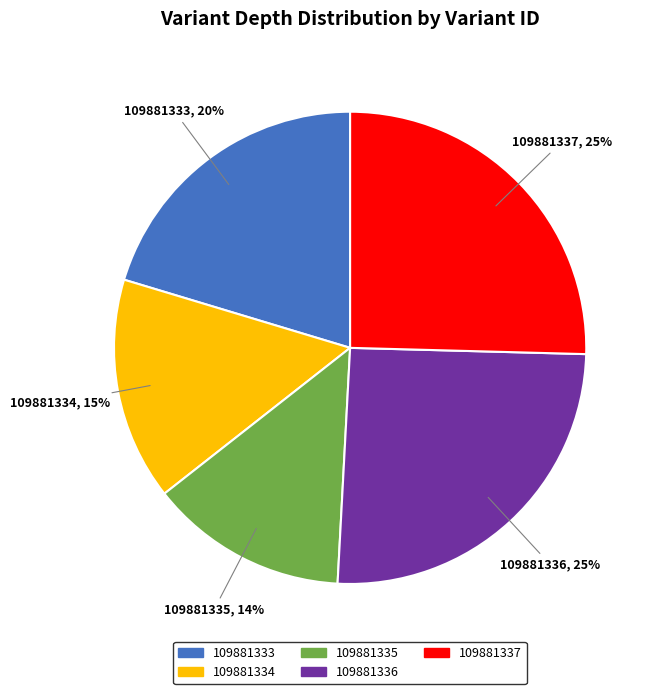

Does 109881334 account for over 50% of the chart?

No